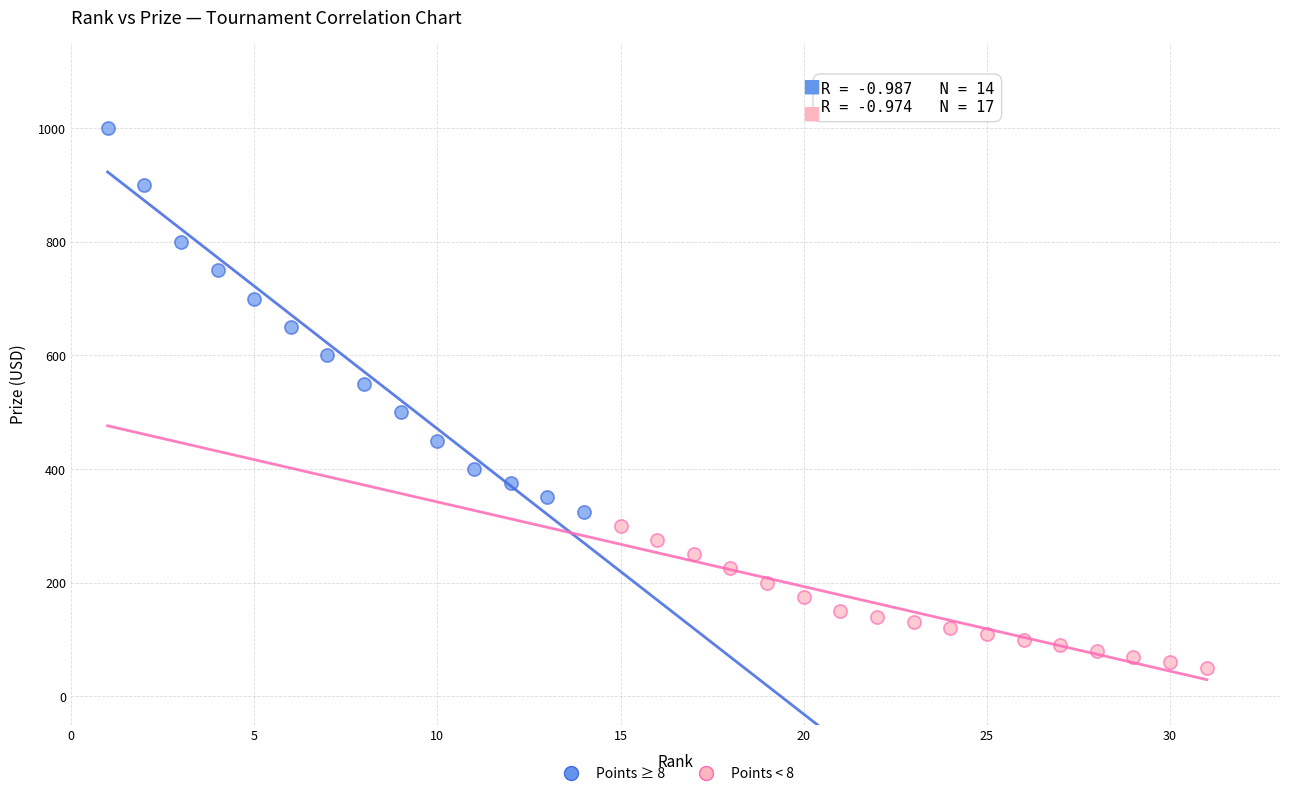

Which series reaches the minimum Y coordinate?

Points < 8